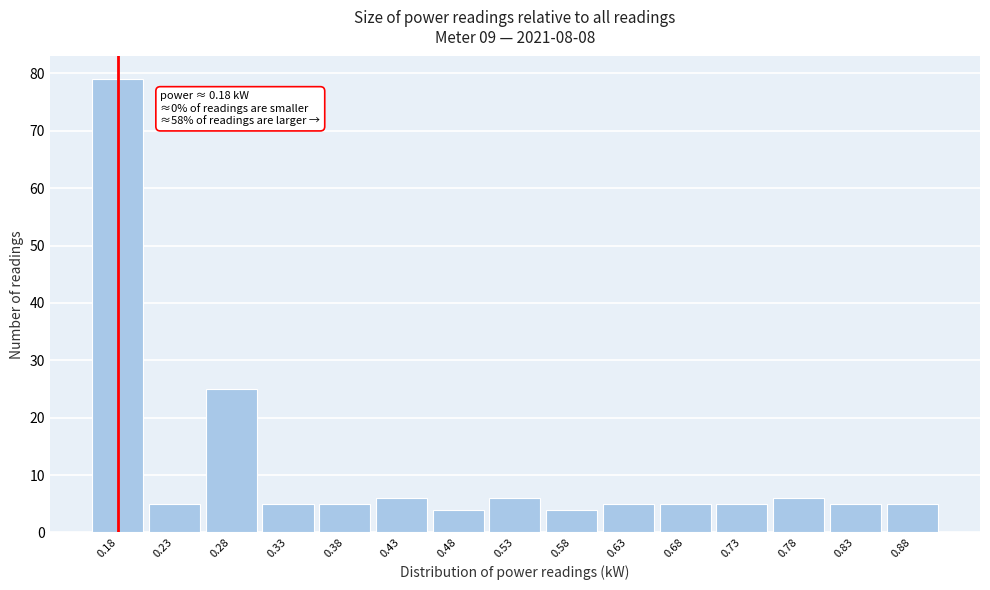

Reading right to left, list all the values displayed in this chart.

0.88=5	0.83=5	0.78=6	0.73=5	0.68=5	0.63=5	0.58=4	0.53=6	0.48=4	0.43=6	0.38=5	0.33=5	0.28=25	0.23=5	0.18=79